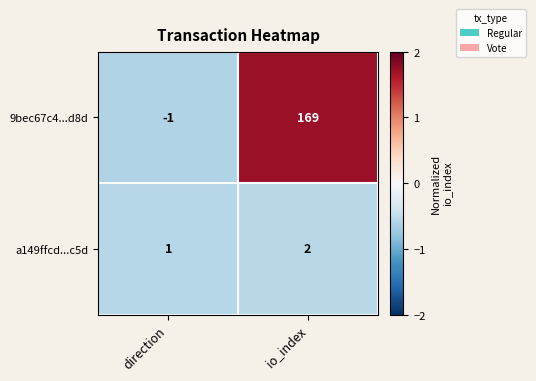

At which category does the chart reach its peak across all series?

io_index